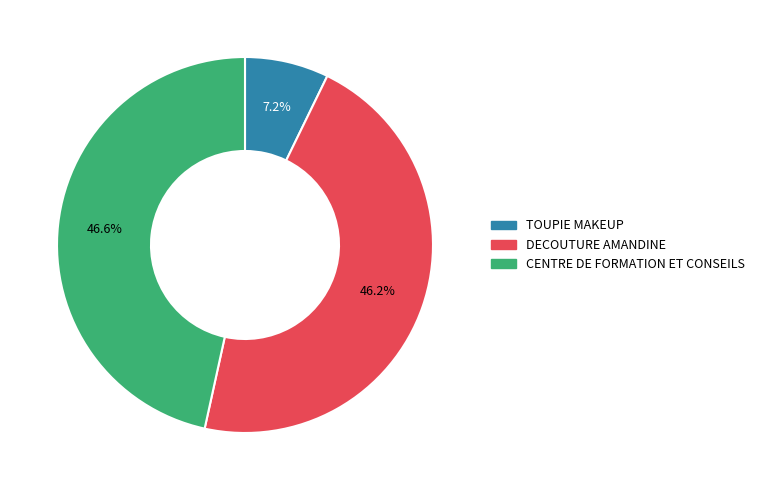

Is there a majority slice in this chart?

No